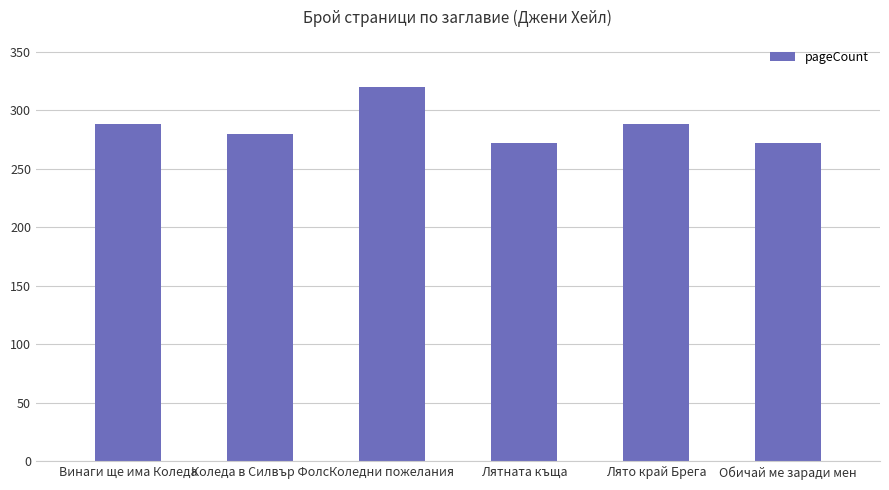

The chart shows a value of 118 at Винаги ще има Коледа. True or false?

False